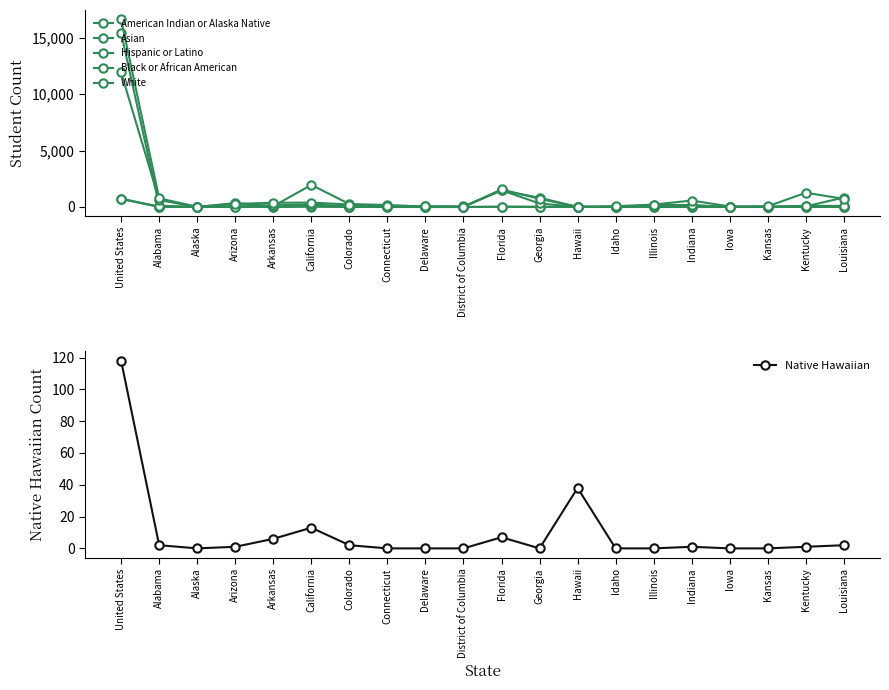

Where is the first local maximum for Black or African American?

California